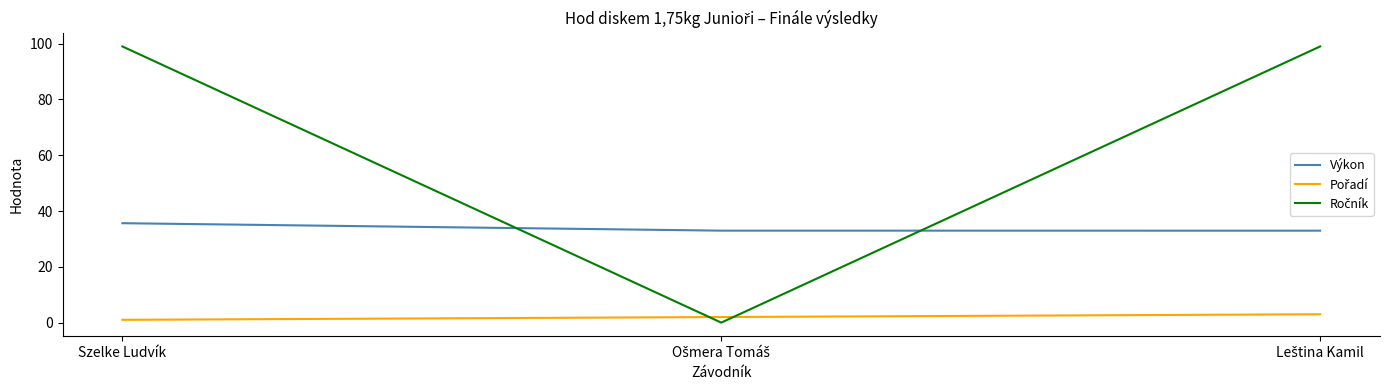

What is the lowest value of the Výkon series?

33.0